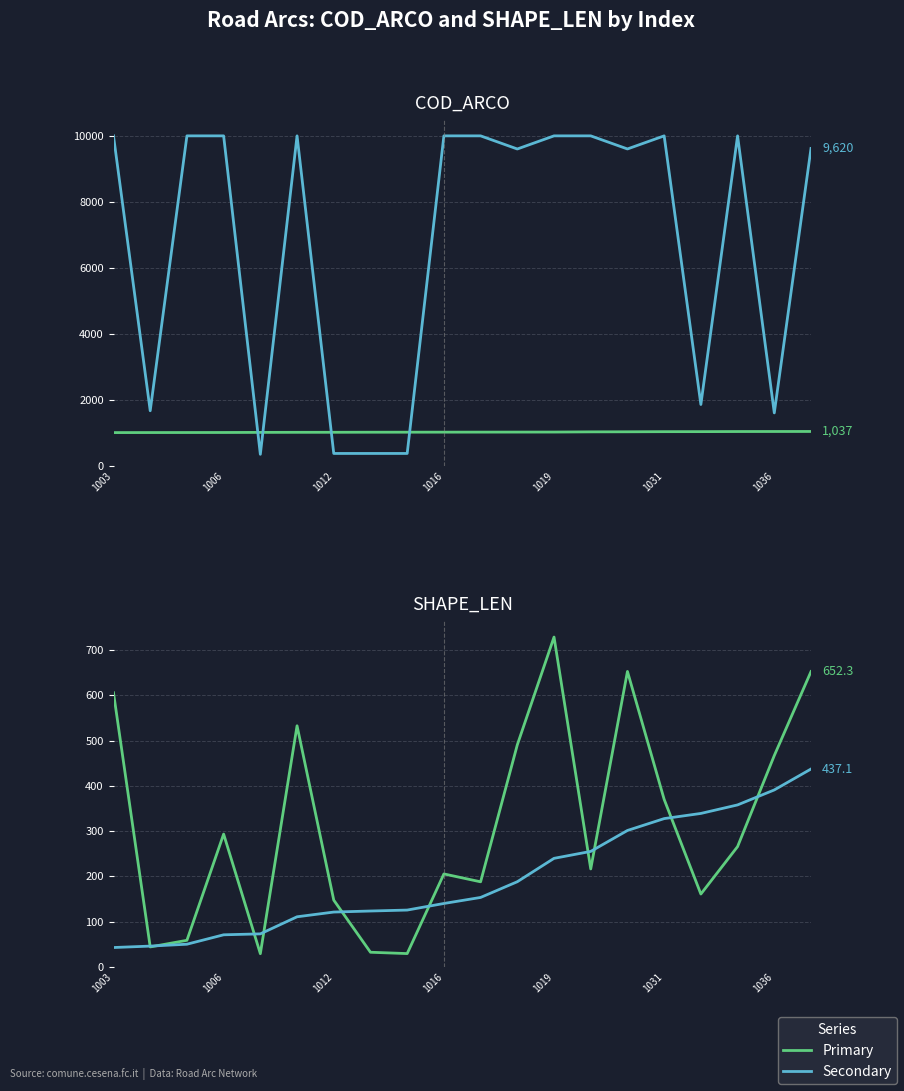

The SHAPE_LEN series shows 89.4 at 13. True or false?

False